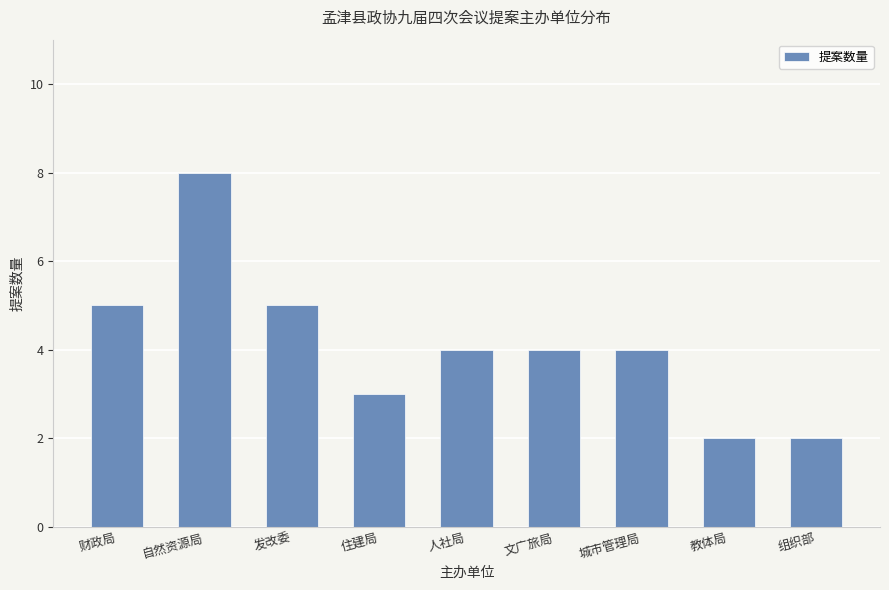

The chart shows a value of 1 at 人社局. True or false?

False